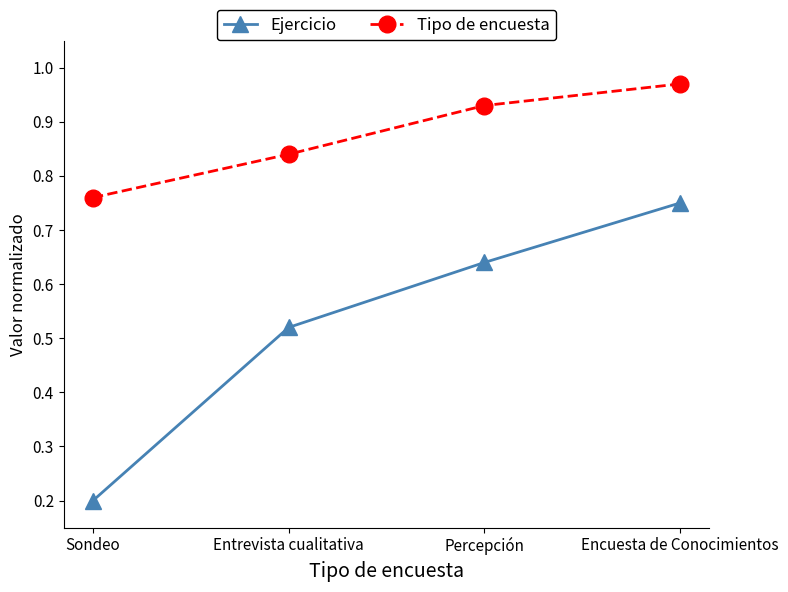

Is it true that Tipo de encuesta equals 1.3 at Encuesta de Conocimientos?

False